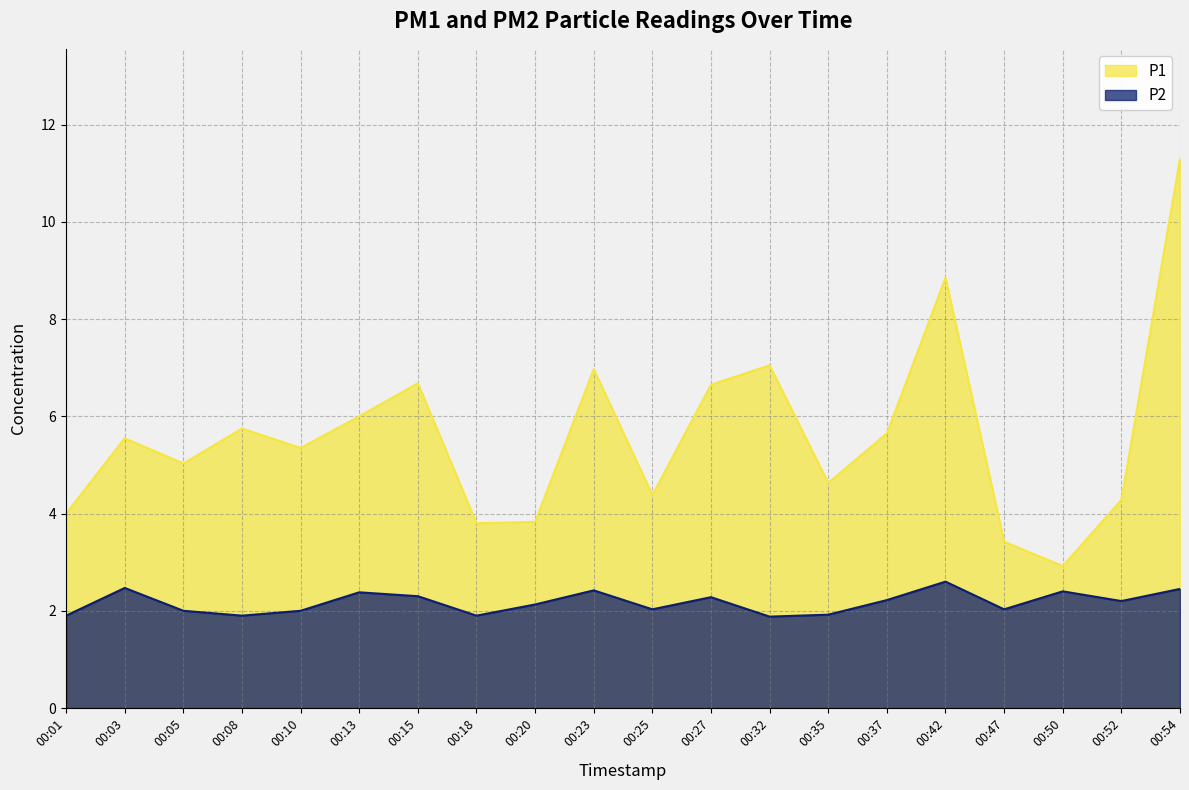

True or false: P2 and P1 intersect in this chart.

False